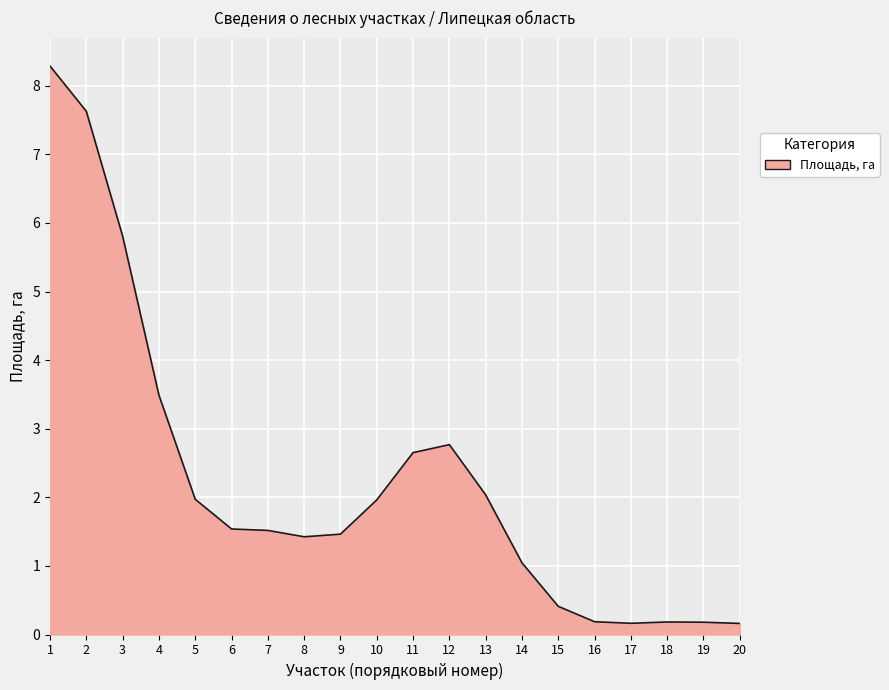

What is the difference between the values at 16 and 9?

1.3